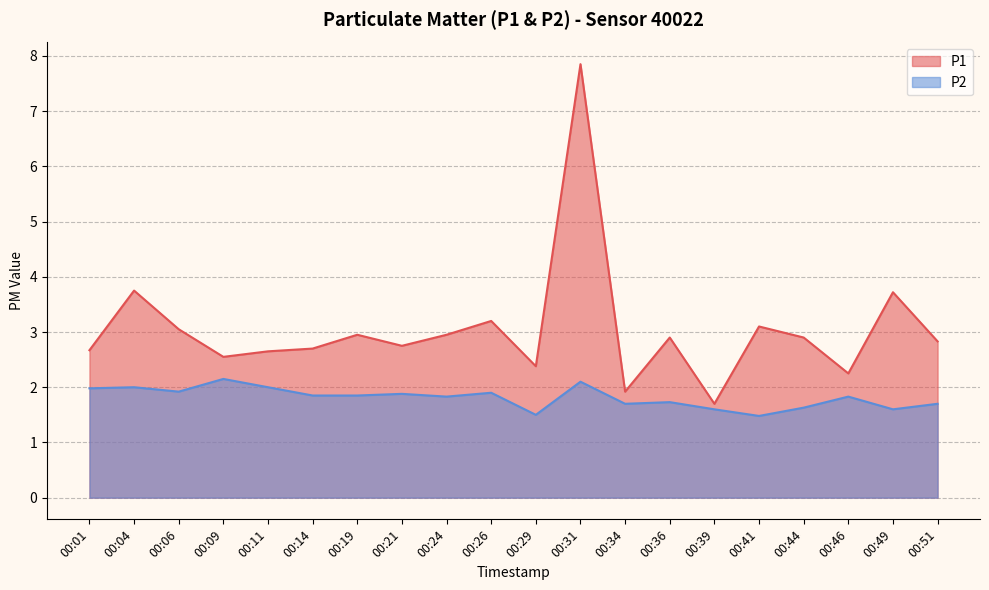

The value of P2 at 00:49 is 2.4. True or false?

False